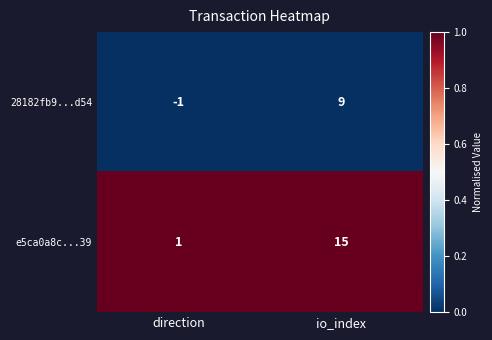

The e5ca0a8c...39 series shows 15 at io_index. True or false?

True